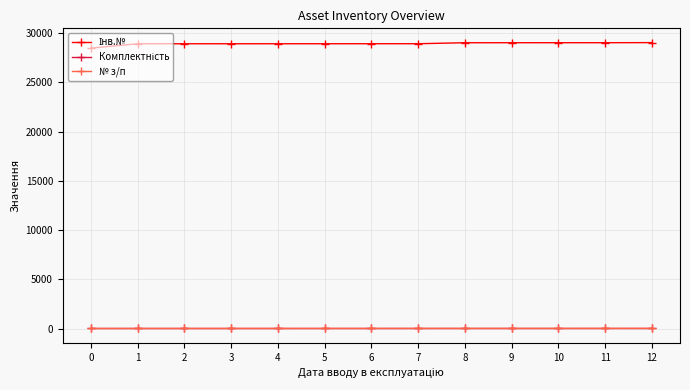

Is this an area chart (filled region under the line)?

No